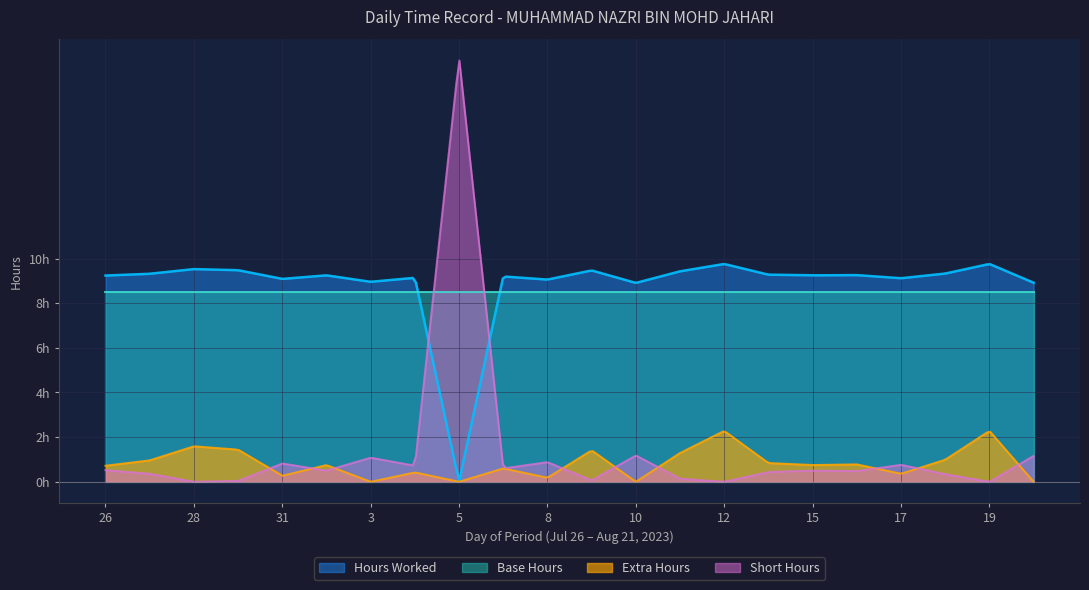

Does the chart have visible grid lines?

Yes